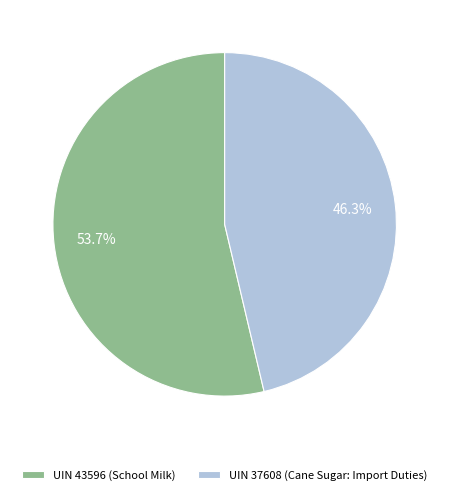

To the nearest percent, what is the difference between the UIN 43596 (School Milk) and UIN 37608 (Cane Sugar: Import Duties) slice percentages?

7%